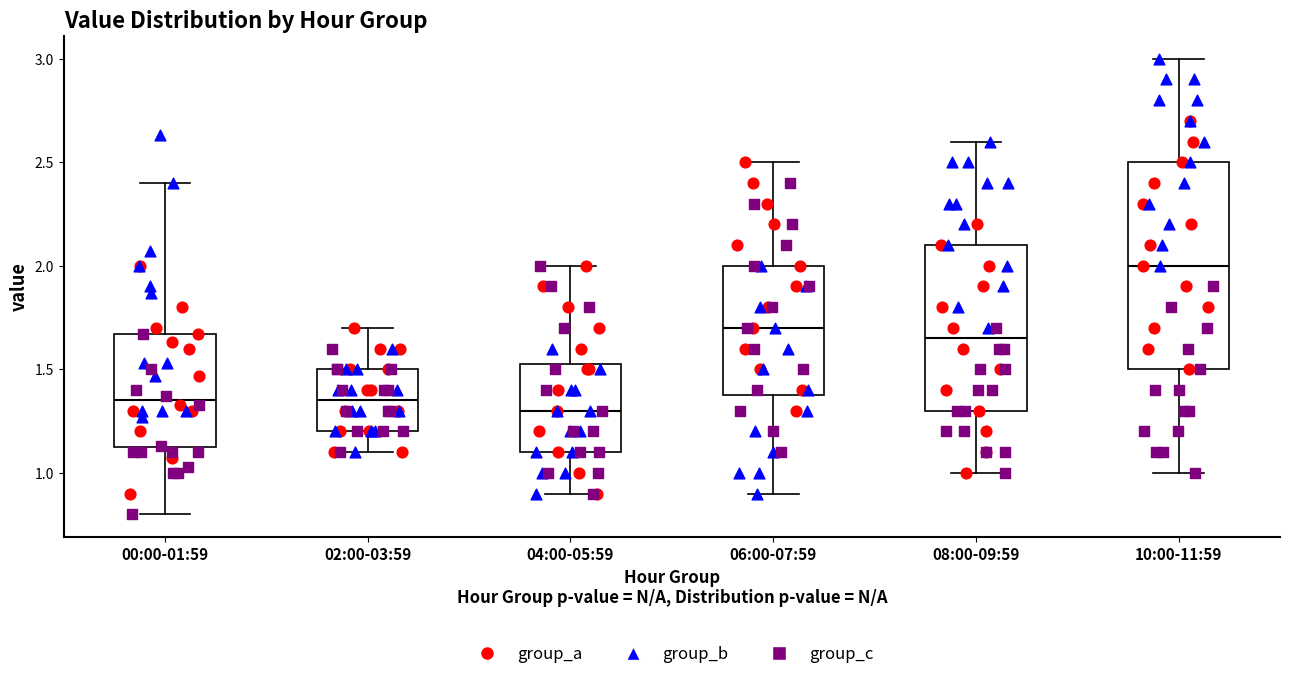

Which box's median line is the lowest?

04:00-05:59